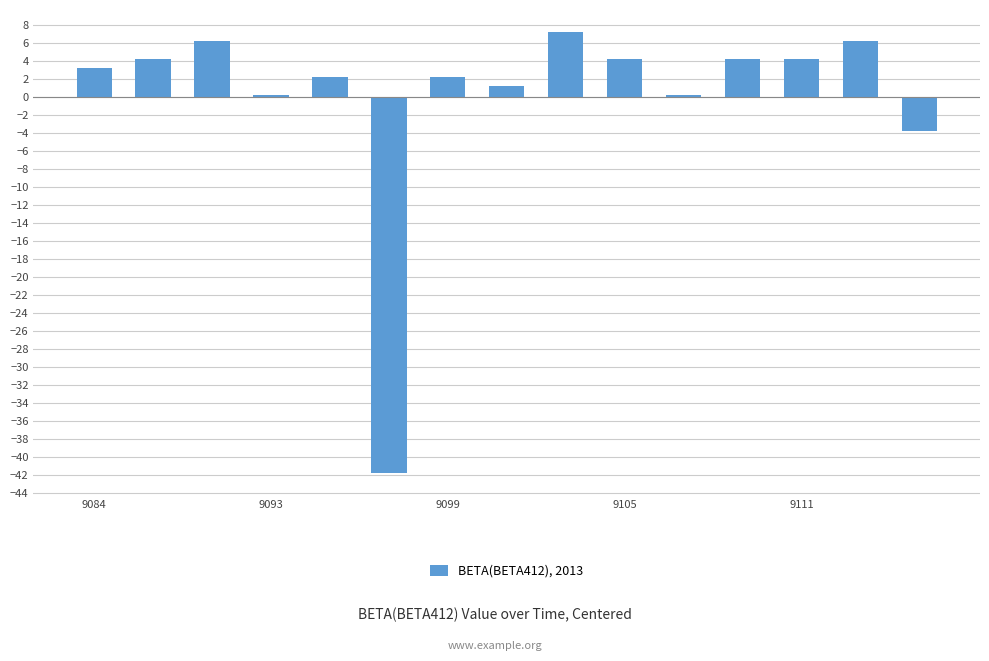

What is the difference between the second highest and minimum values?

48.0